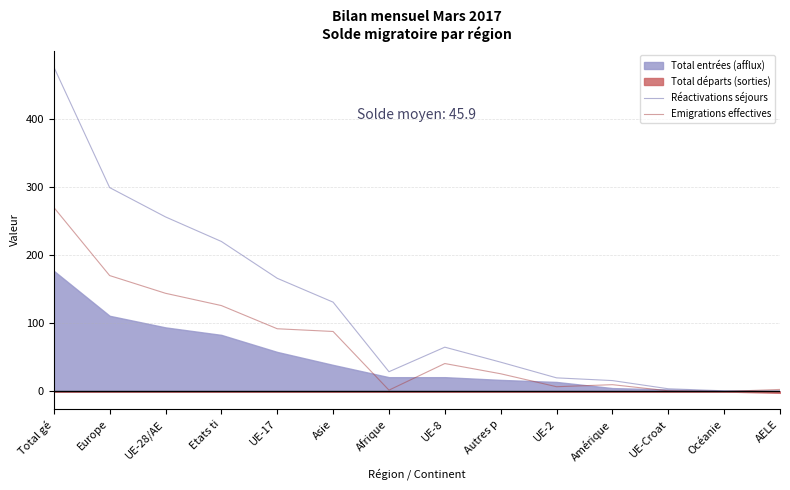

At which label does Réactivations séjours first exceed 65?

Total gé